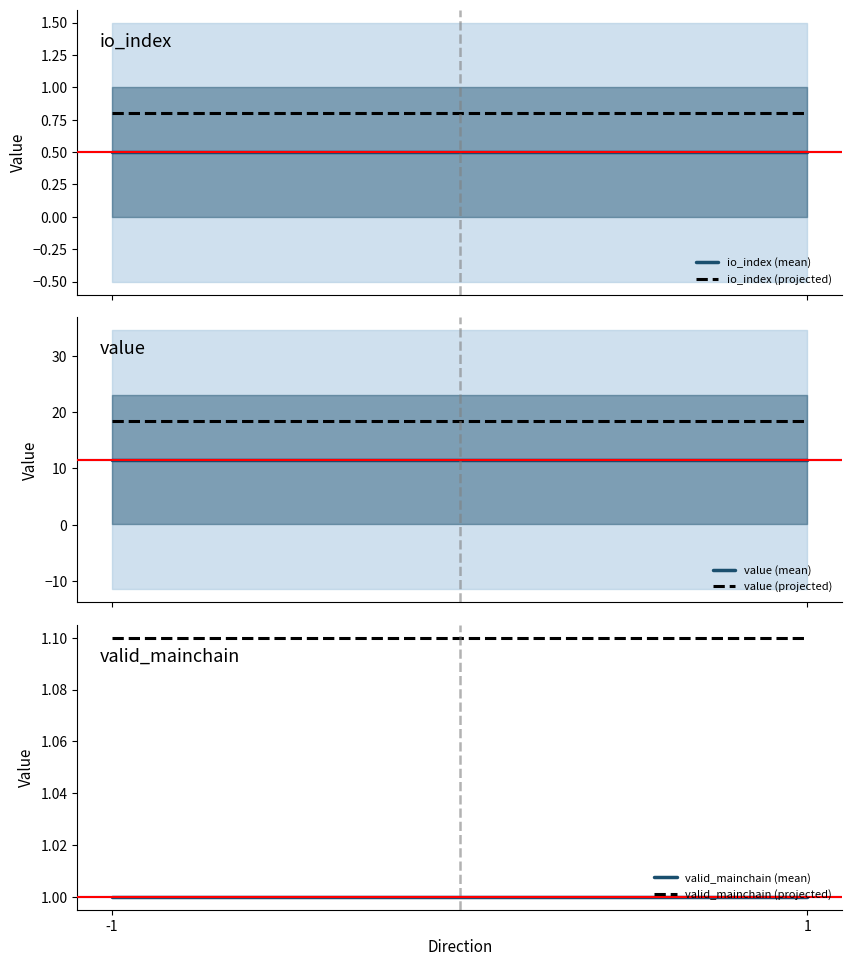

What is the value of the value (mean) point at the 2nd from the left?

11.6